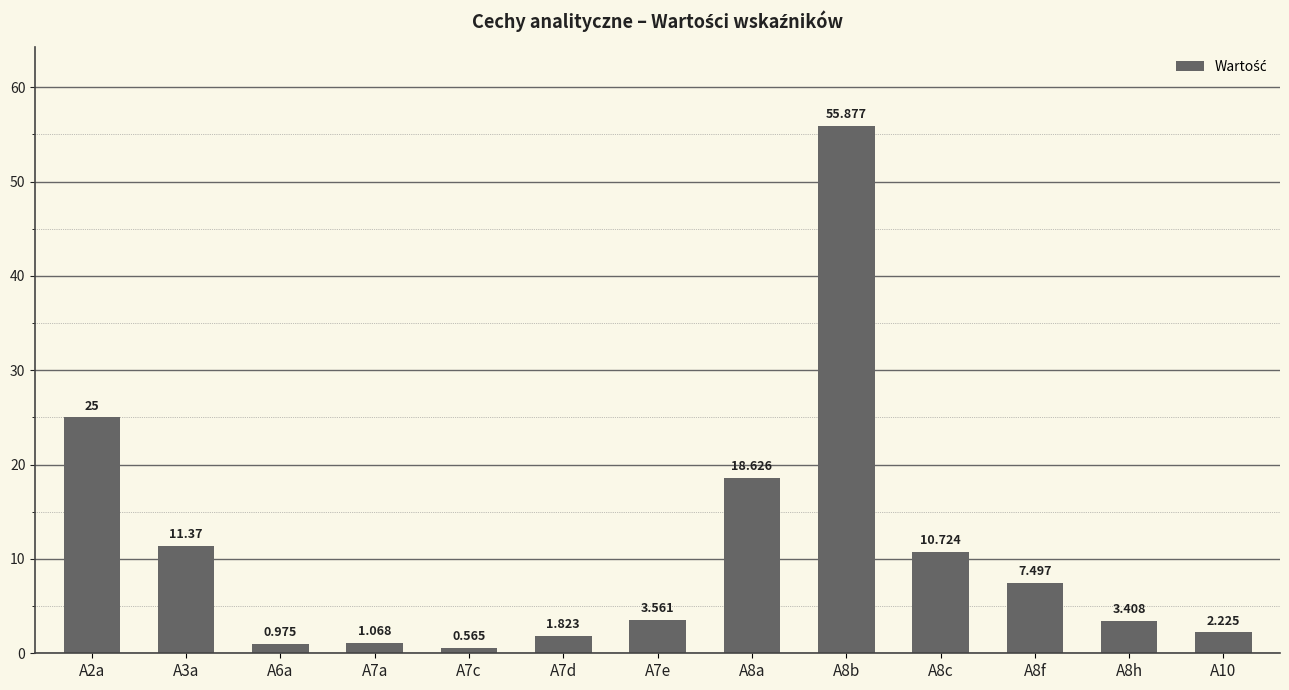

Reading left to right, what are all the values shown in this chart?

A2a=25.0	A3a=11.4	A6a=1.0	A7a=1.1	A7c=0.6	A7d=1.8	A7e=3.6	A8a=18.6	A8b=55.9	A8c=10.7	A8f=7.5	A8h=3.4	A10=2.2